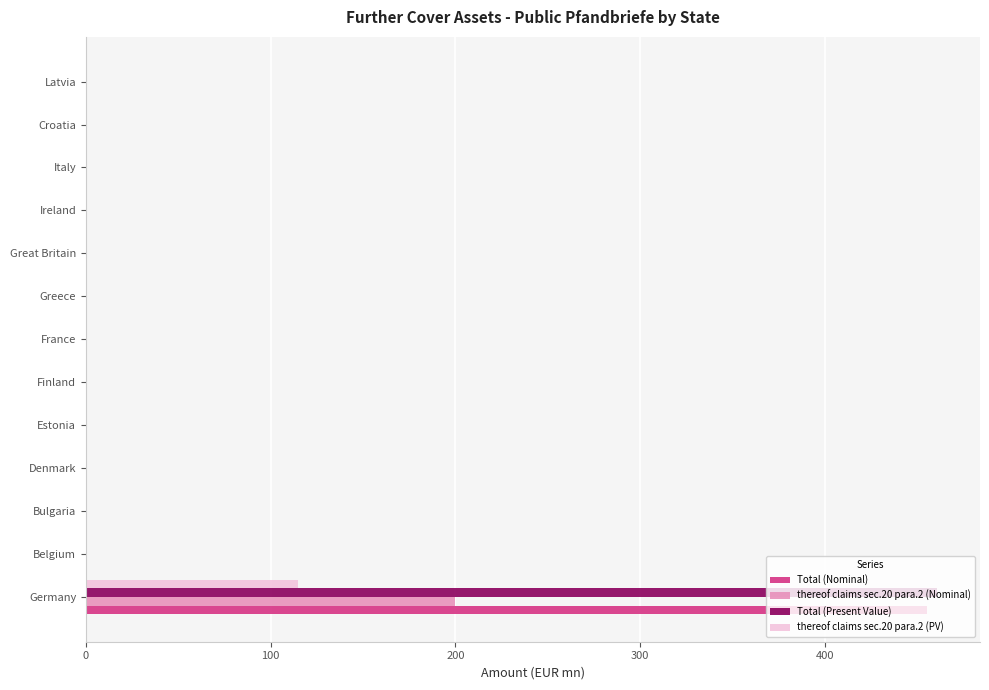

At which category is the sum across all series the highest?

Germany